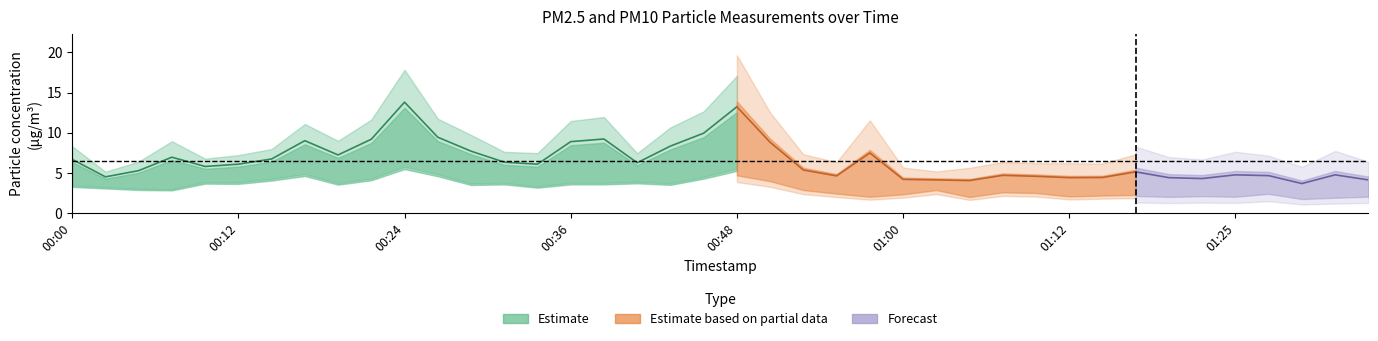

How many lines are shown in the chart?

2